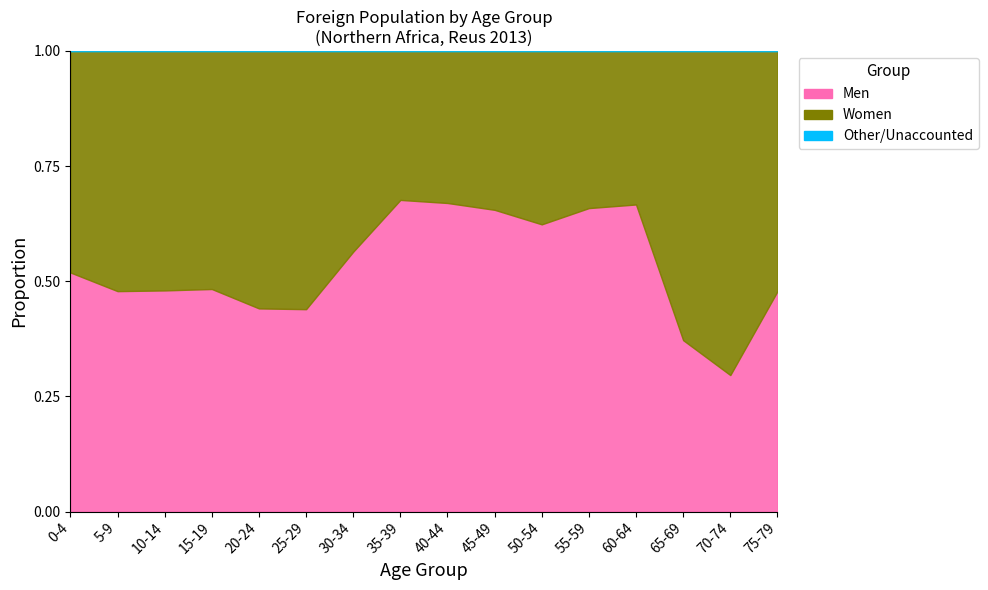

True or false: Total and Men cross at least once.

False